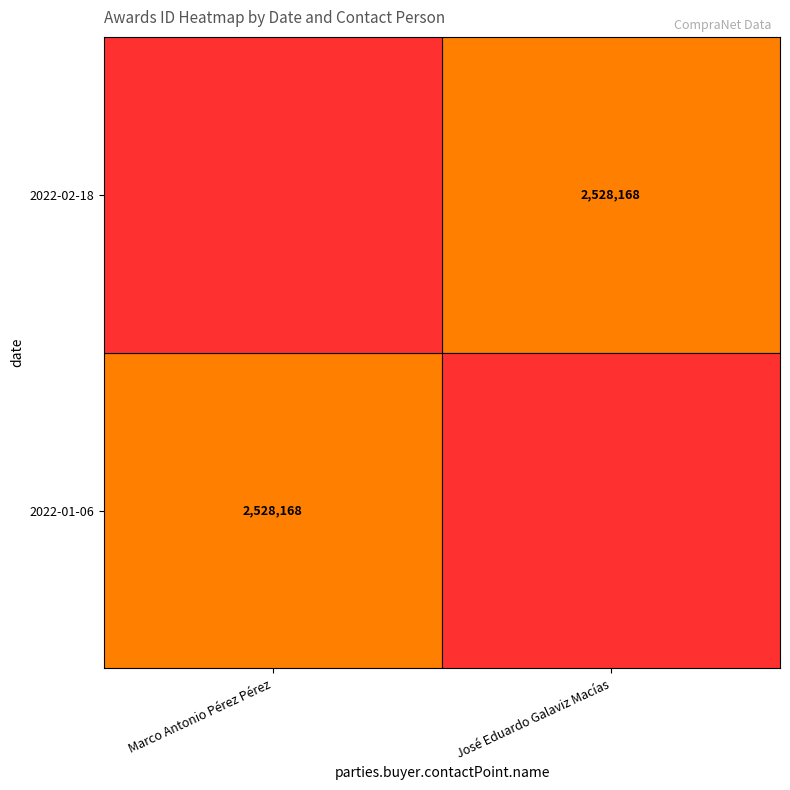

Is it true that 2022-02-18 equals 2528168 at José Eduardo Galaviz Macías?

True